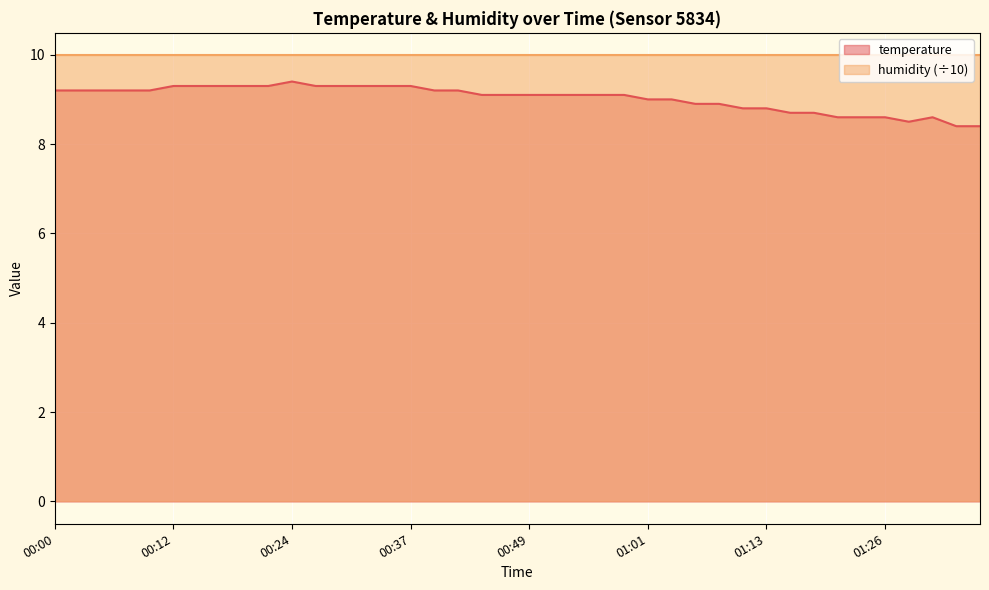

How many interior local peaks (higher than both neighbors) does the data have?

2